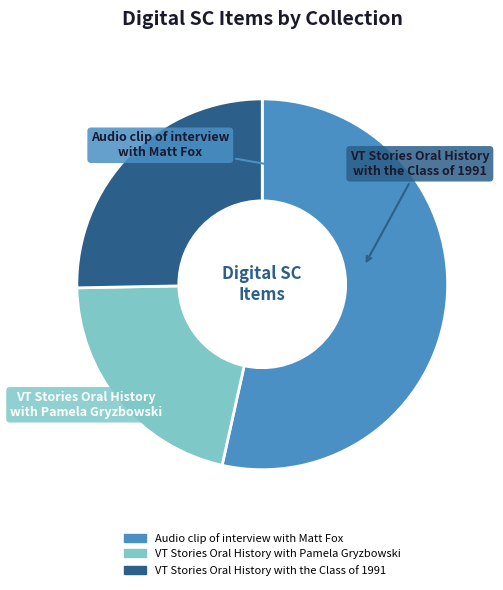

Count the number of slices in the pie.

3